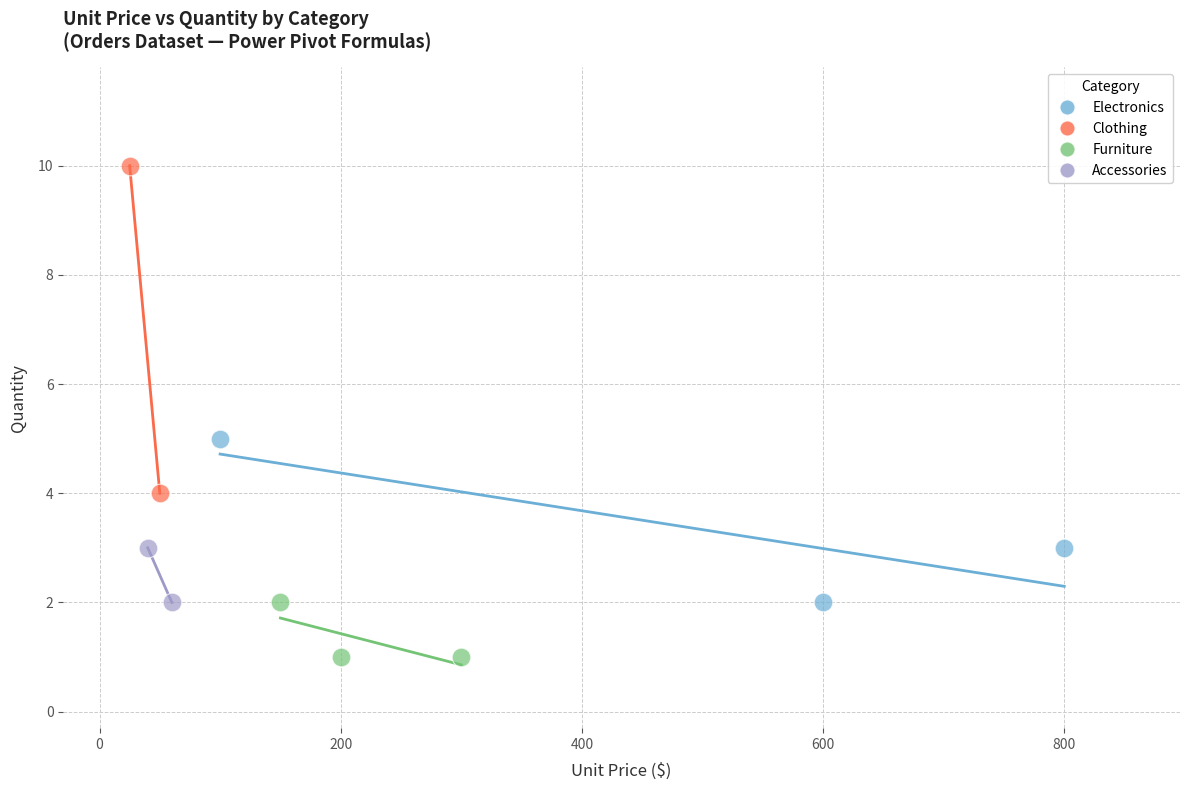

Which series reaches the maximum Y coordinate?

Clothing